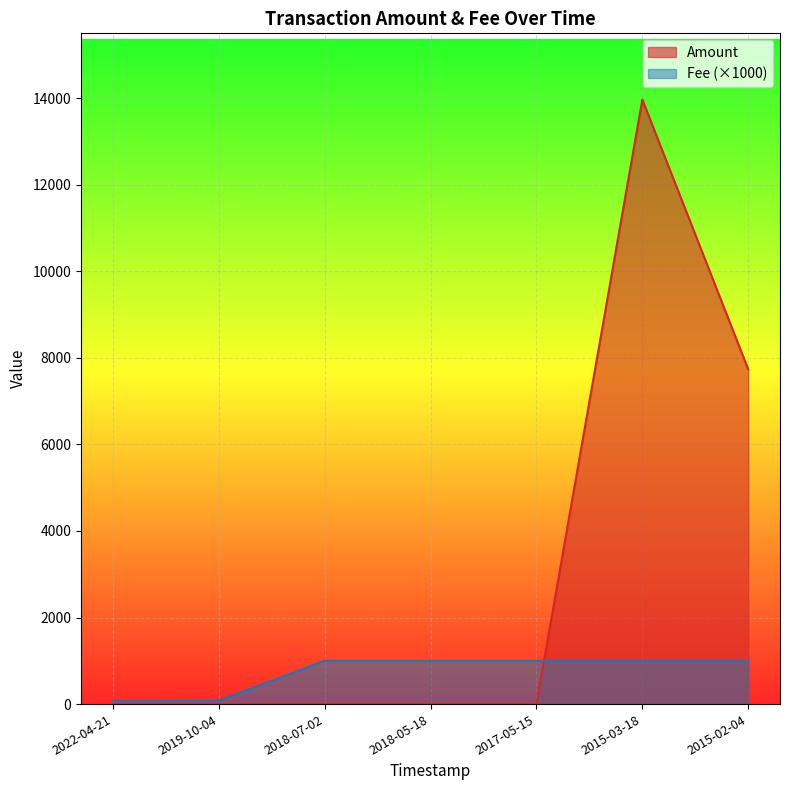

True or false: Fee has more than 2 interior local peaks.

False